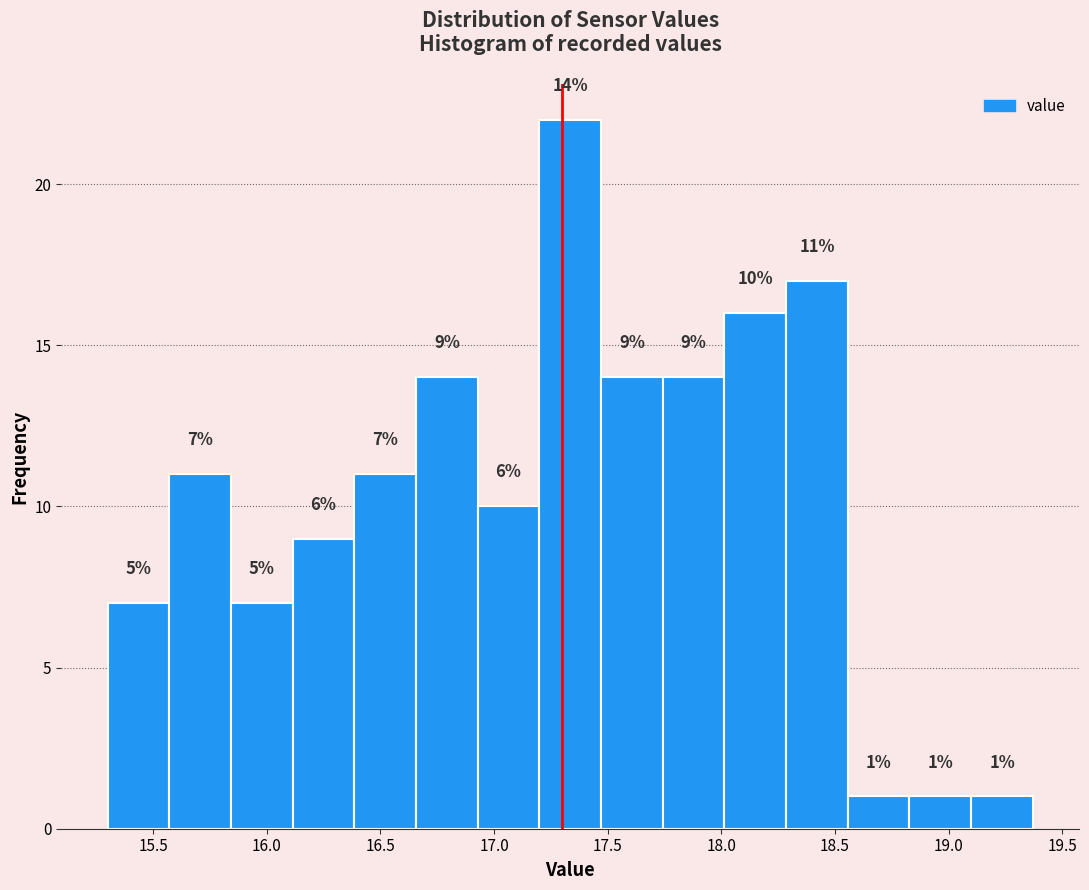

Which range on the x-axis has the tallest bar?

17.20 to 17.45